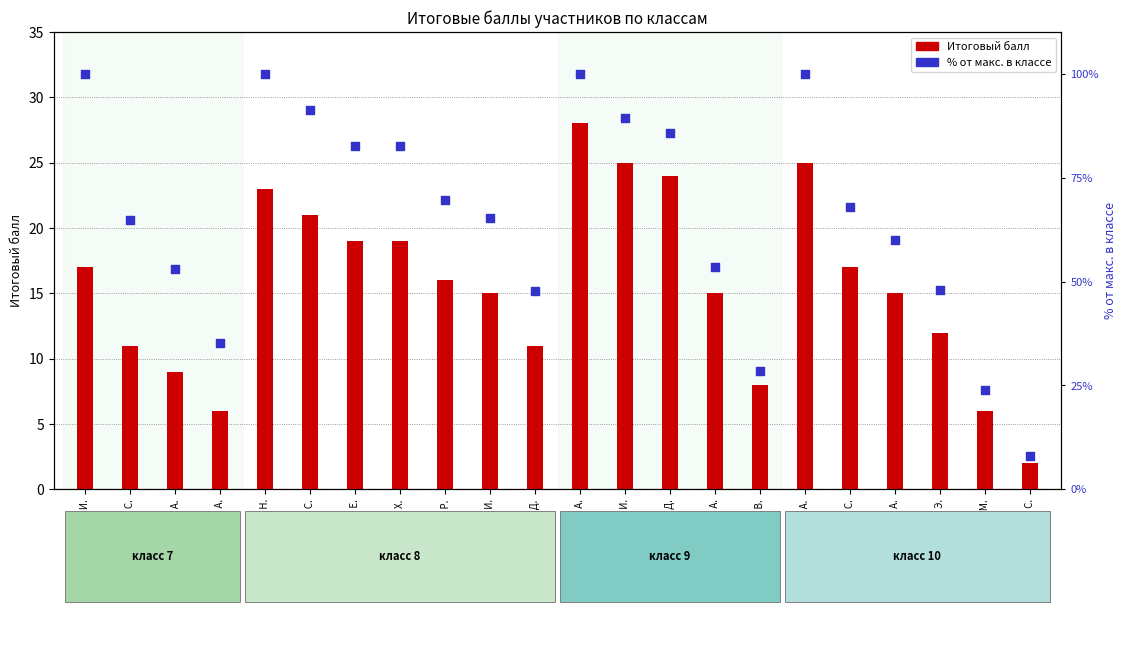

Approximately how many times larger is the value at Рябышева М. И. compared to Гусев Д. А.?

4.2